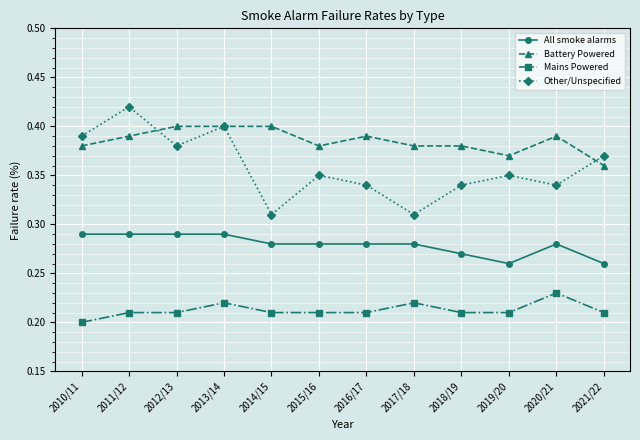

How many lines are shown in the chart?

4